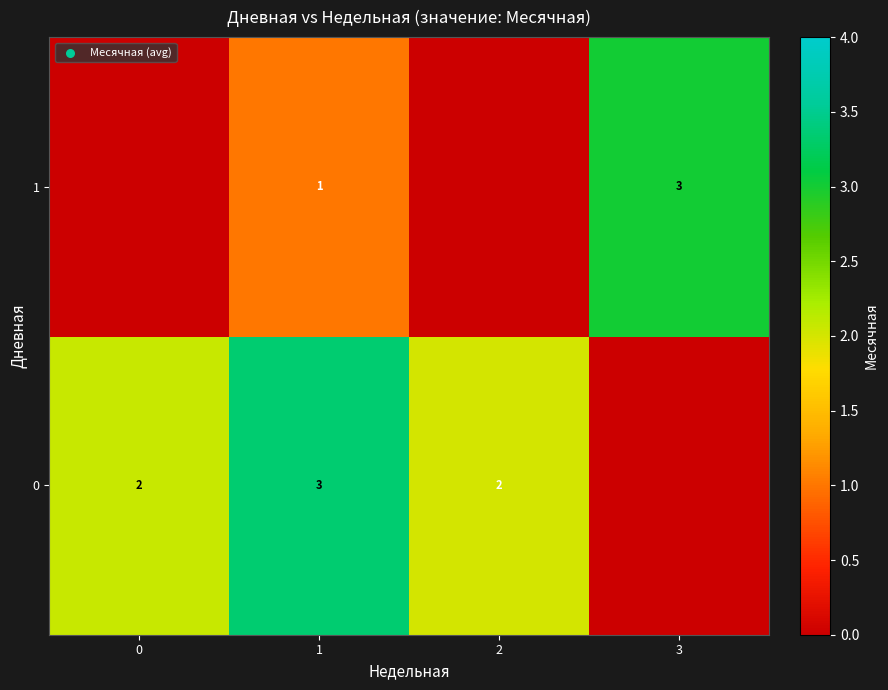

Is it true that 0 equals 1 at 2?

False